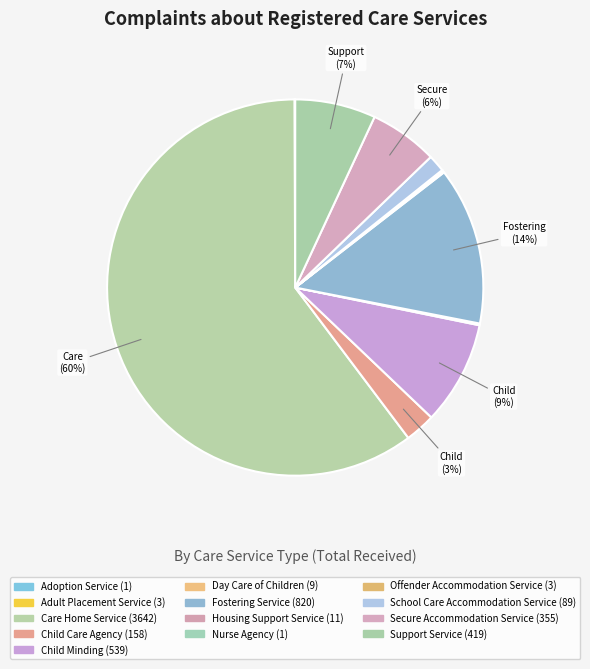

What portion of the pie excludes School Care Accommodation Service?

98.5%